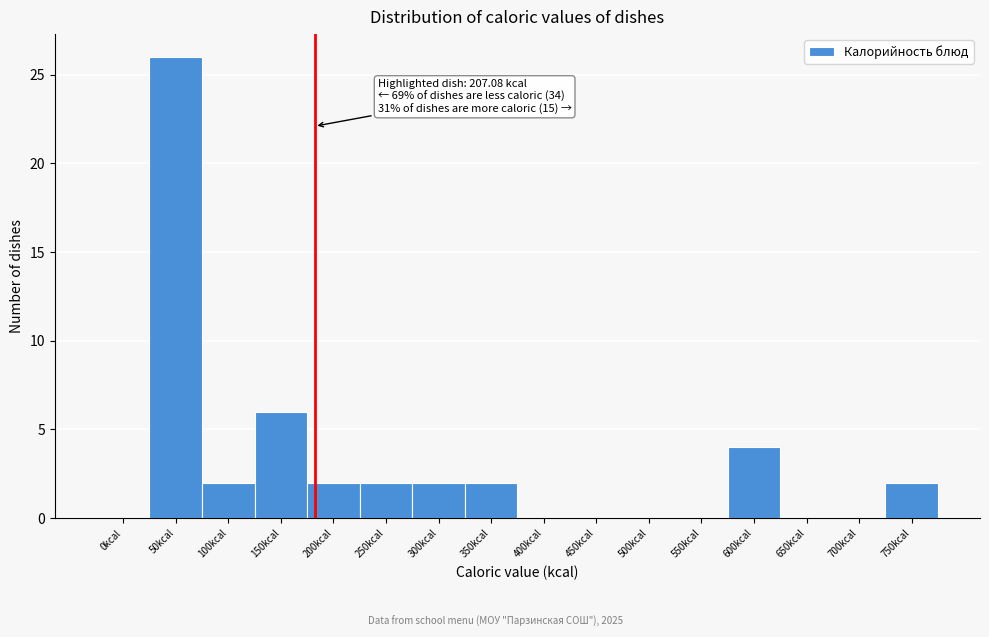

Reading right to left, list all the values displayed in this chart.

750kcal=2	700kcal=0	650kcal=0	600kcal=4	550kcal=0	500kcal=0	450kcal=0	400kcal=0	350kcal=2	300kcal=2	250kcal=2	200kcal=2	150kcal=6	100kcal=2	50kcal=26	0kcal=0